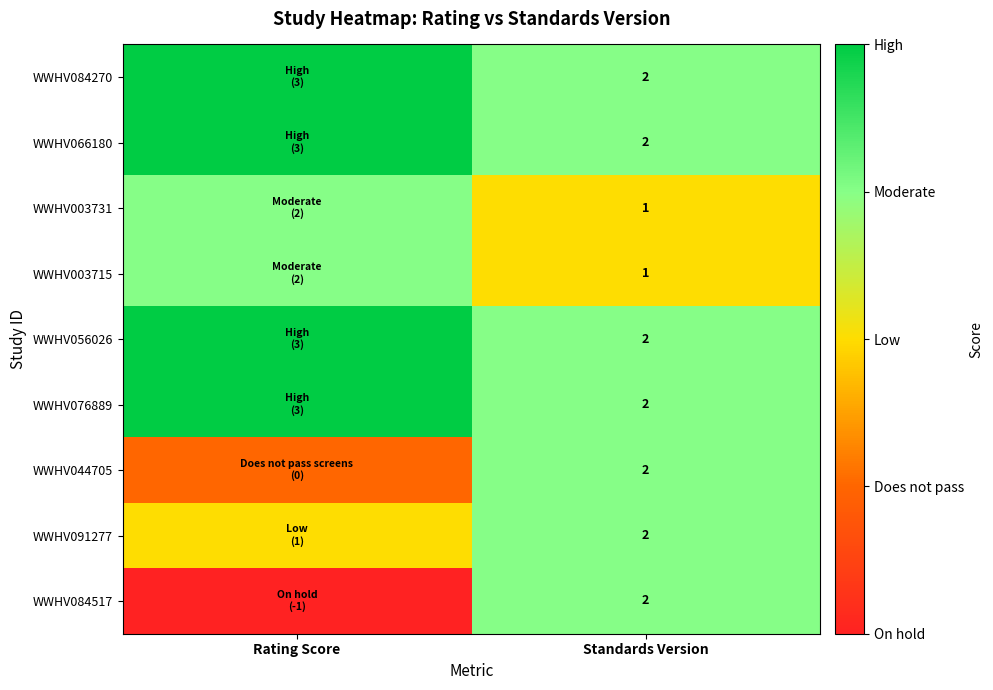

What is the total value across all series at Standards Version?

16